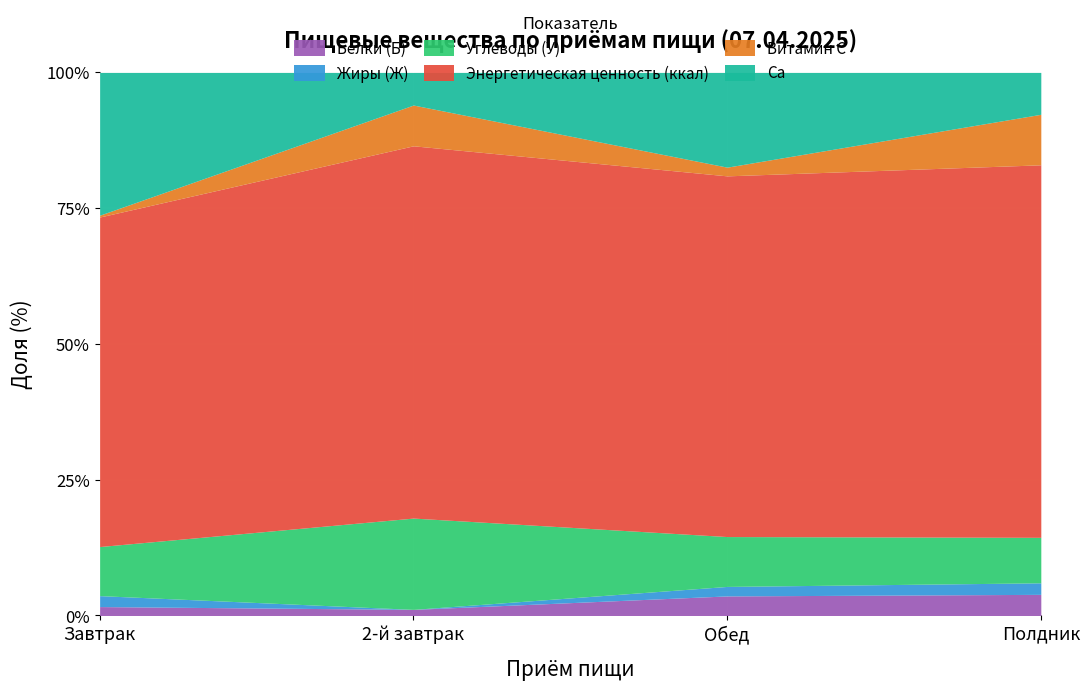

Is the value of Жиры (Ж) at Полдник greater than the value of Энергетическая ценность (ккал) at Полдник?

No